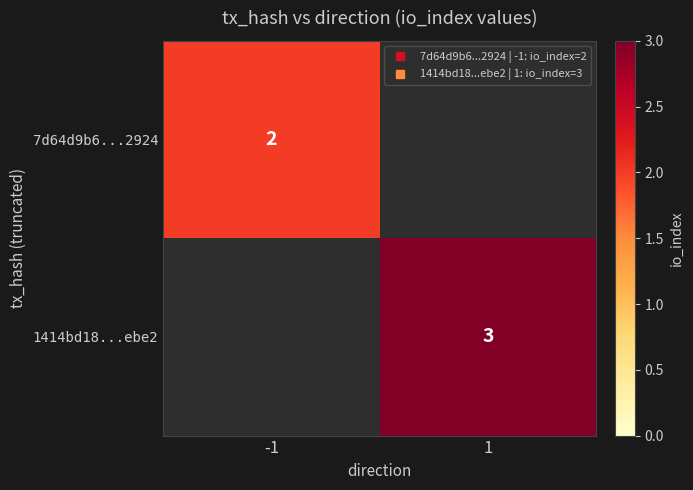

List the series in order of their peak value, lowest first.

7d64d9b6...2924, 1414bd18...ebe2